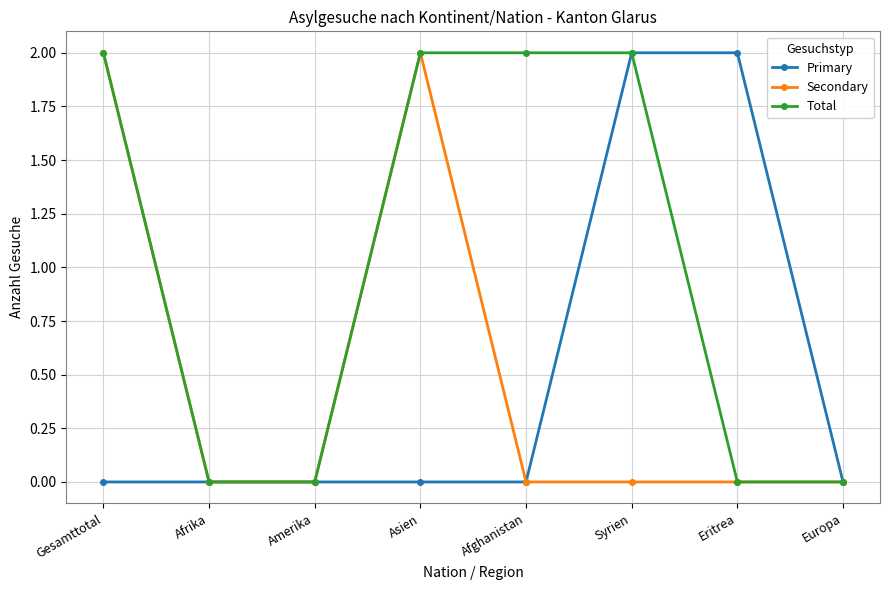

What is the label of the 1st point from the left?

Gesamttotal